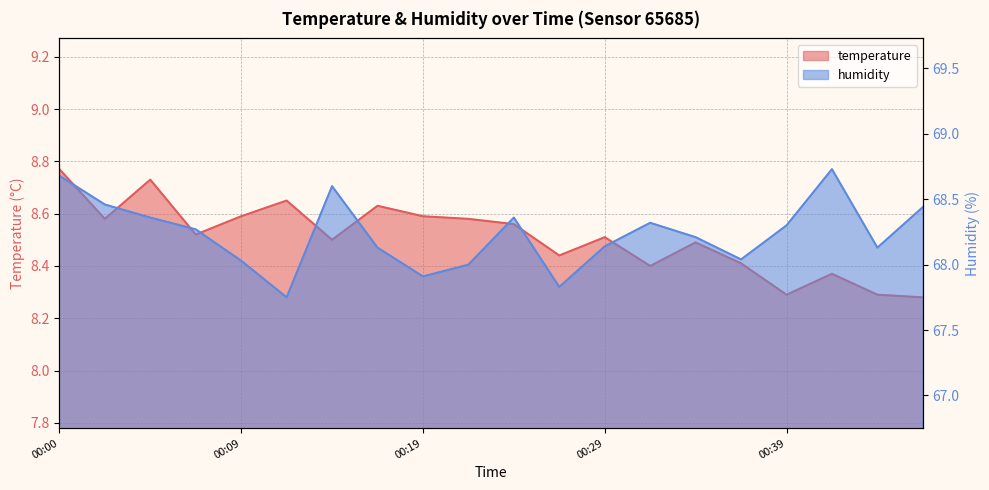

Reading right to left, extract all data points from this chart.

temperature: 00:46=8.3	00:44=8.3	00:41=8.4	00:39=8.3	00:37=8.4	00:34=8.5	00:32=8.4	00:29=8.5	00:27=8.4	00:24=8.6	00:22=8.6	00:19=8.6	00:17=8.6	00:14=8.5	00:12=8.7	00:09=8.6	00:07=8.5	00:04=8.7	00:02=8.6	00:00=8.8
humidity: 00:46=68.4	00:44=68.1	00:41=68.7	00:39=68.3	00:37=68.0	00:34=68.2	00:32=68.3	00:29=68.1	00:27=67.8	00:24=68.4	00:22=68.0	00:19=67.9	00:17=68.1	00:14=68.6	00:12=67.8	00:09=68.0	00:07=68.3	00:04=68.4	00:02=68.5	00:00=68.7